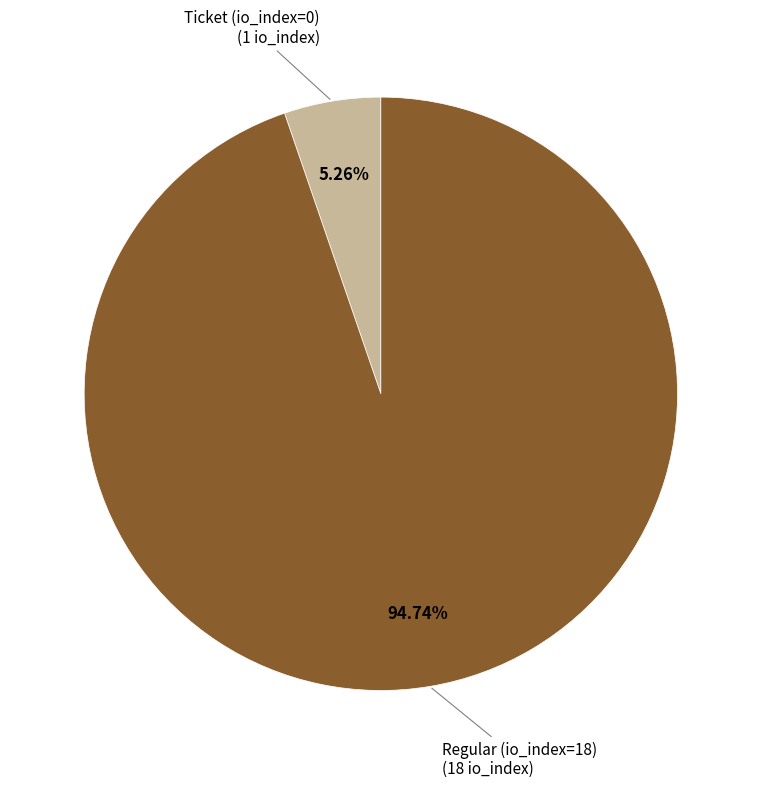

Which category has the biggest portion of the pie?

Regular (io_index=18)